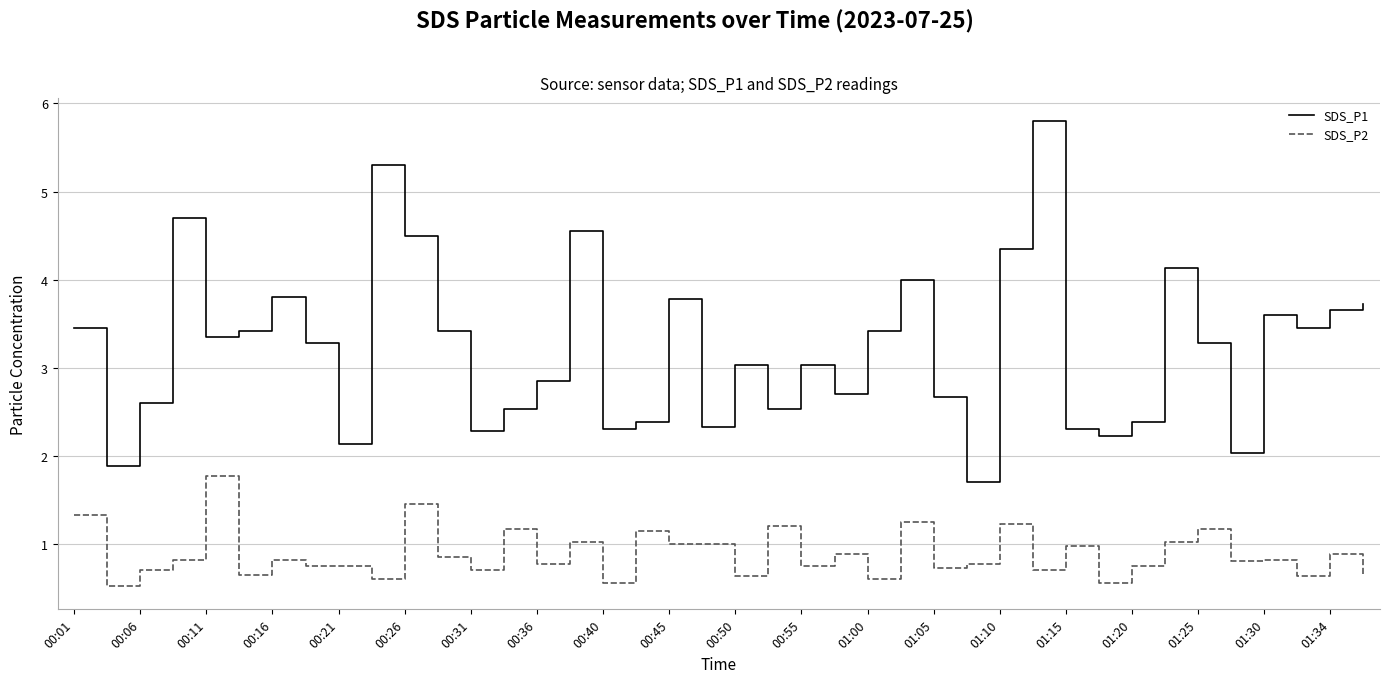

What is the greatest value displayed?

5.8